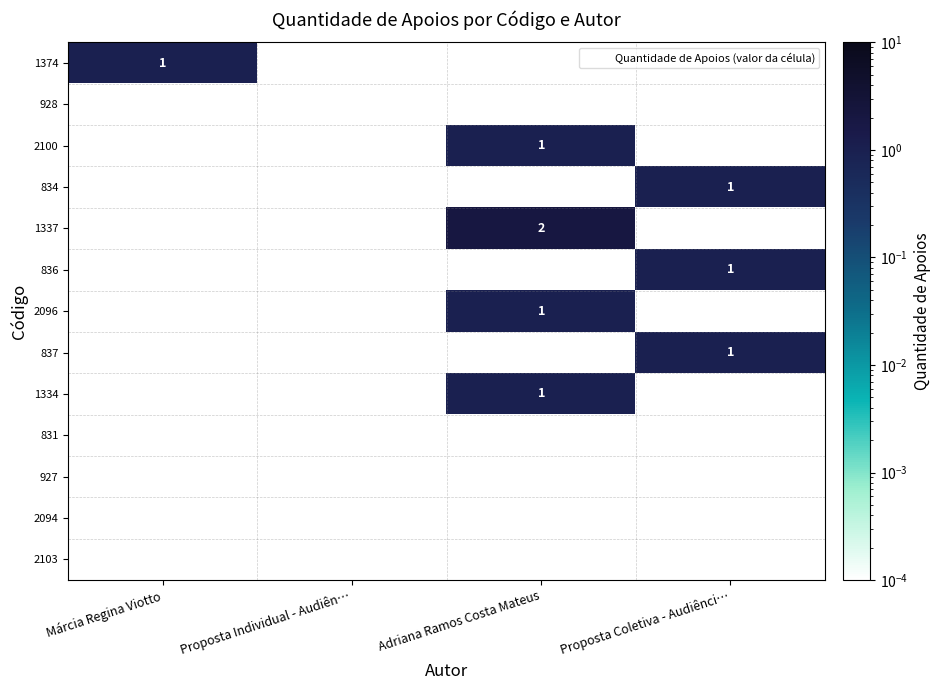

At which category is the sum across all series the highest?

Adriana Ramos Costa Mateus